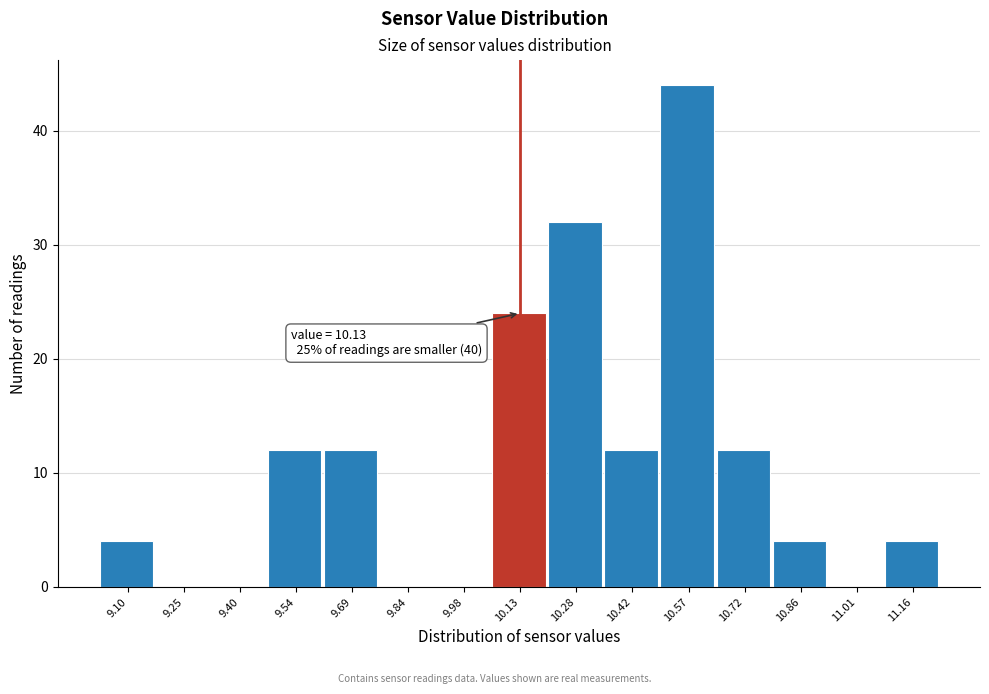

Over which range of the x-axis is the bar tallest?

10.50 to 10.64